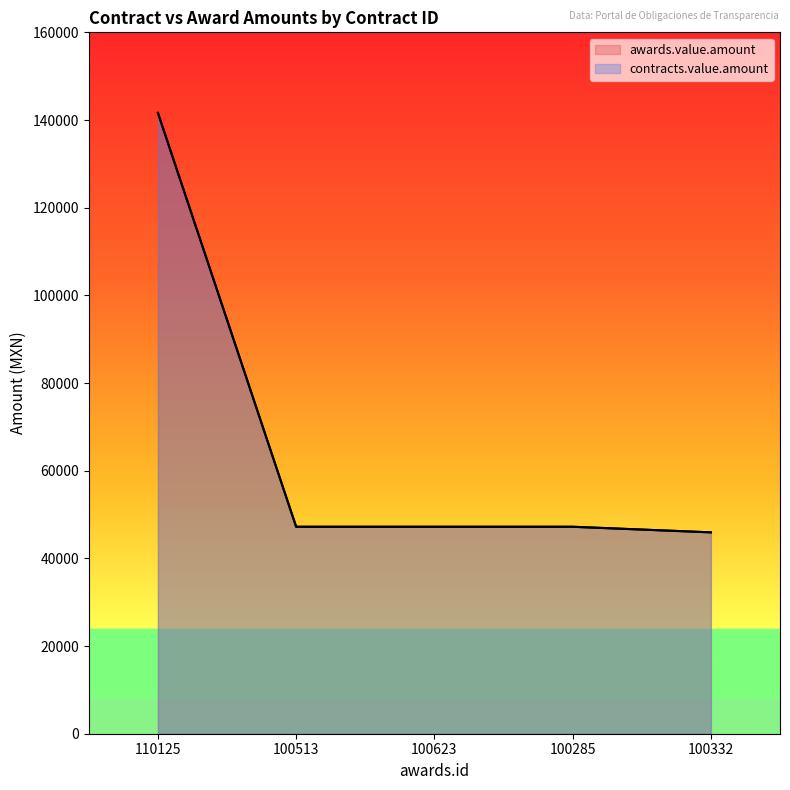

True or false: contracts.value.amount has more than 0 points higher than both neighbors.

False